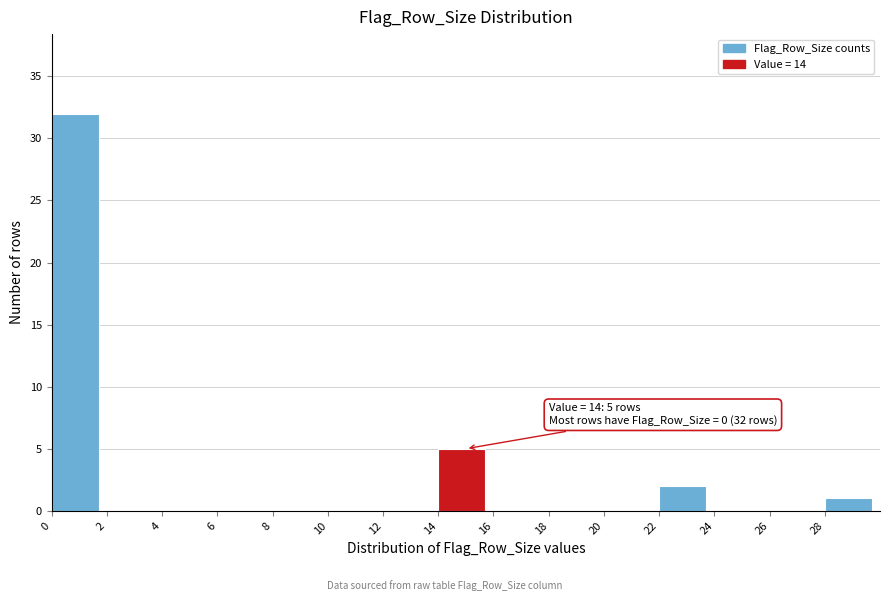

Which range on the x-axis has the tallest bar?

0 to 2